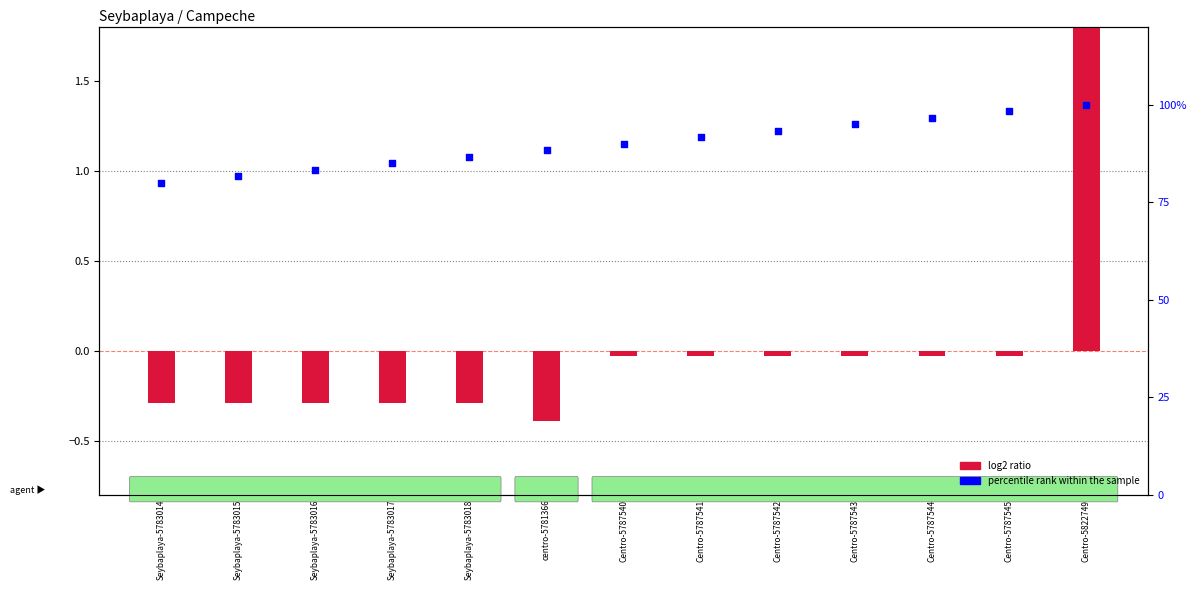

What is the total value across all series at Centro-5787545?

98.3